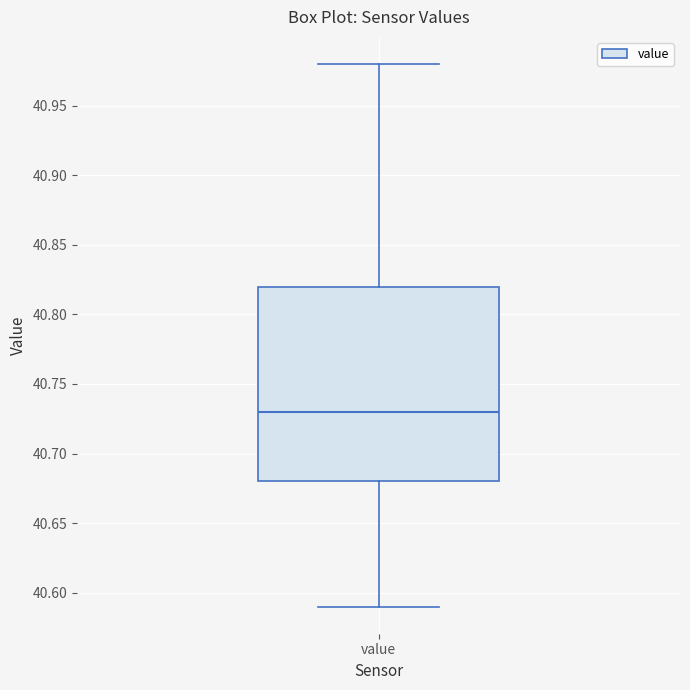

Read this box plot against the y-axis: the position of the median line, the range covered by the box, and the ends of both whiskers. The values are not printed on the chart, so give them approximately, as read against the axis.

median 40.73, box 40.68 to 40.82, whiskers 40.59 to 40.98